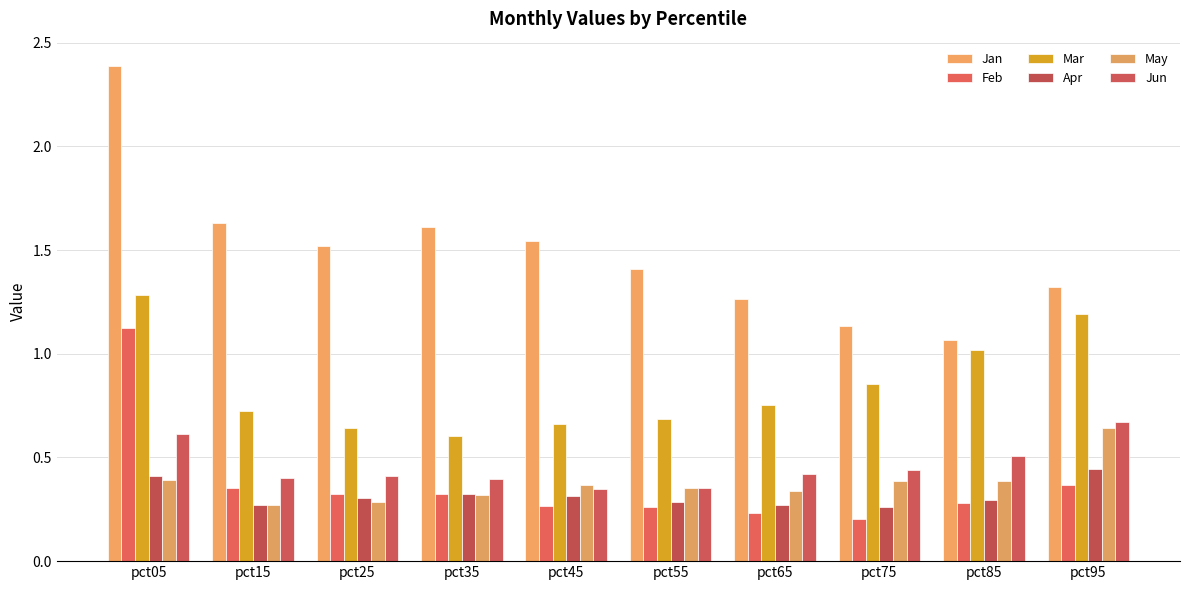

How many bars are there in total?

60